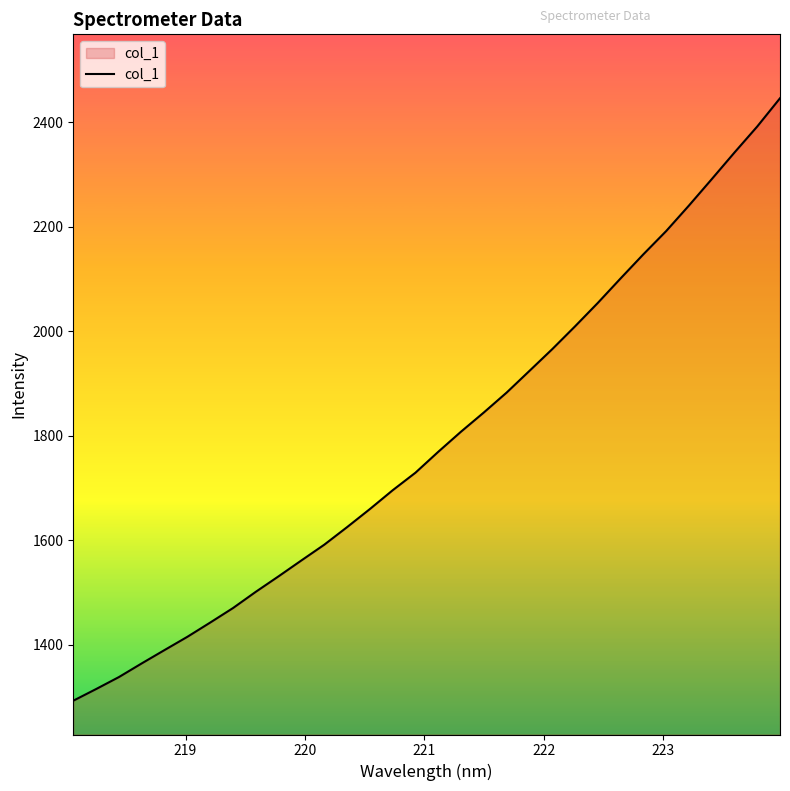

What is the difference between the maximum and minimum values?

1152.7